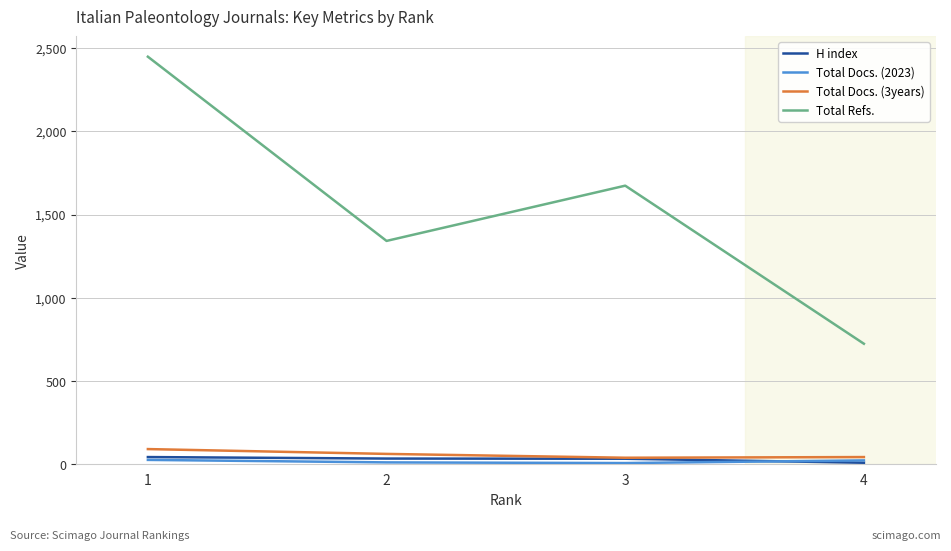

True or false: Total Docs. (2023) and Total Refs. cross at least once.

False